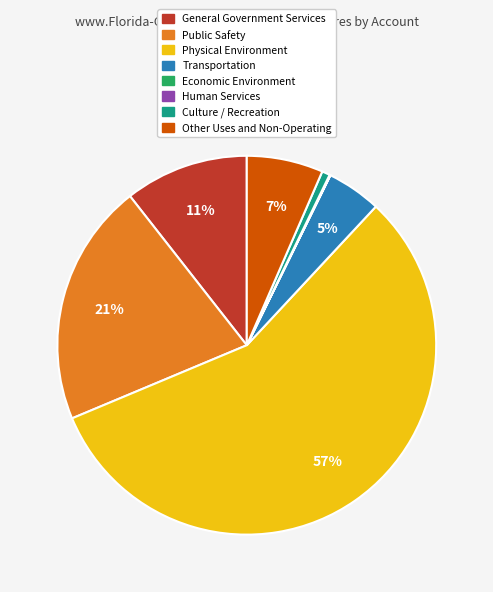

To the nearest percent, what is the average slice percentage?

12%